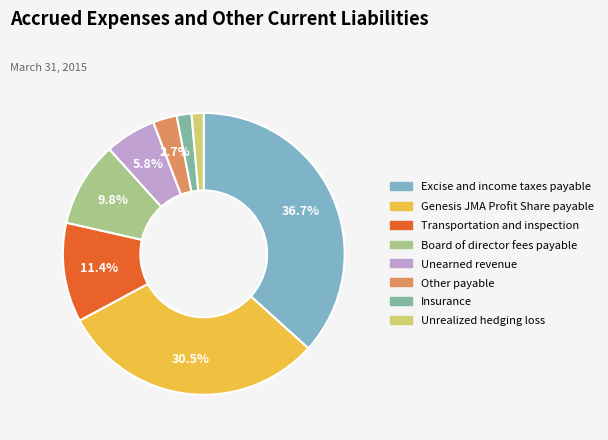

What is the ratio of the value at Transportation and inspection to the value at Insurance?

6.7